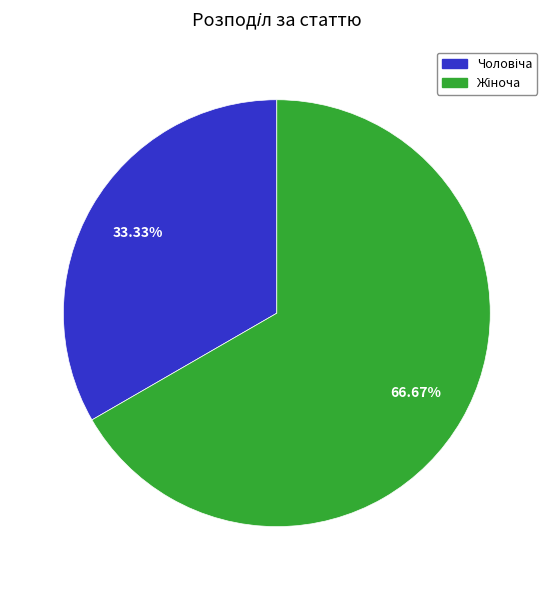

Is there any slice that represents more than half of the pie?

Yes